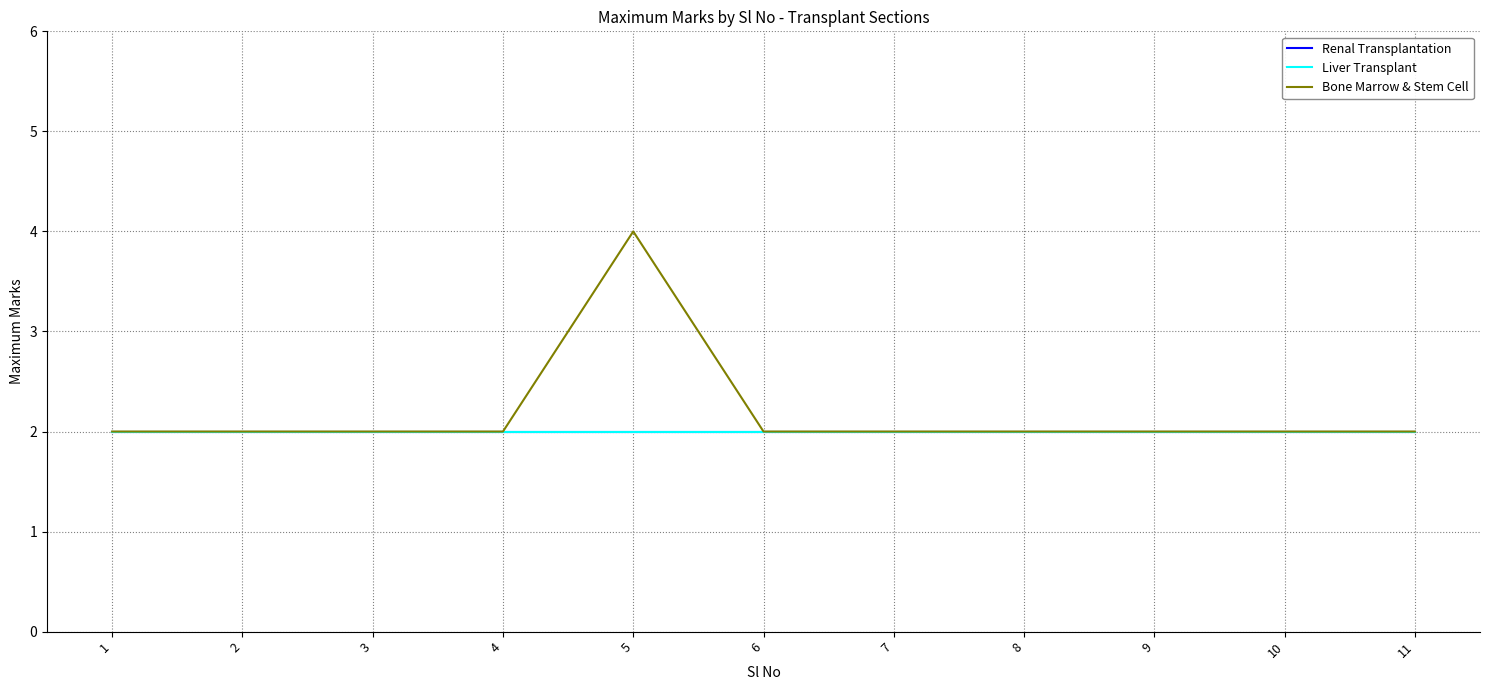

What is the sum of the Bone Marrow & Stem Cell values at 6 and 4?

4